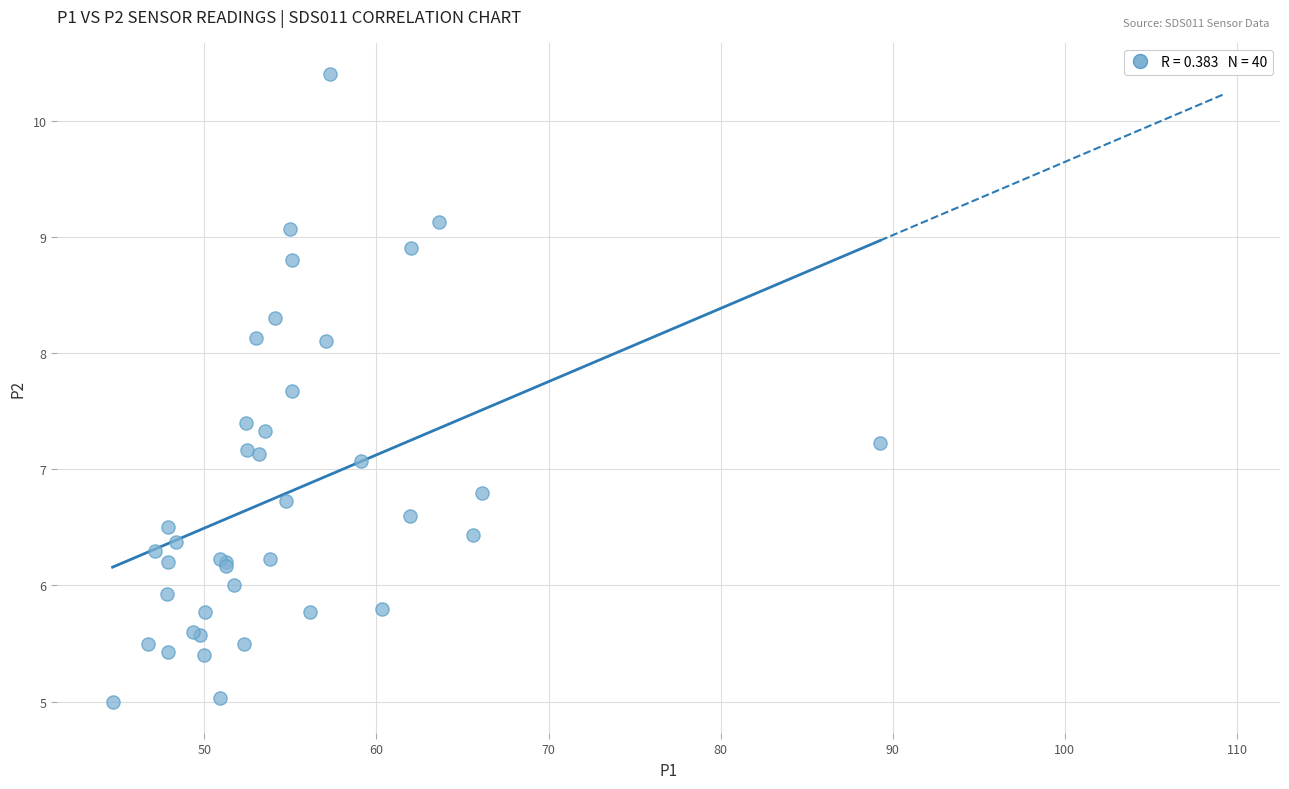

What Y value in the scatter plot is closest to 7?

7.1